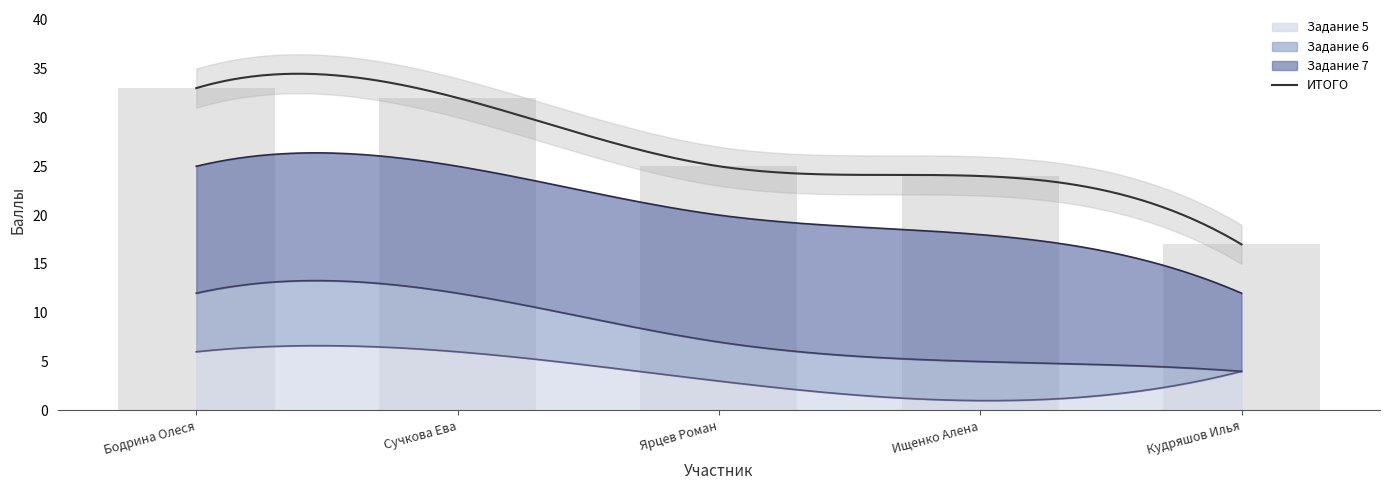

List the labels in order of ИТОГО value, largest first.

Бодрина Олеся, Сучкова Ева, Ярцев Роман, Ищенко Алена, Кудряшов Илья